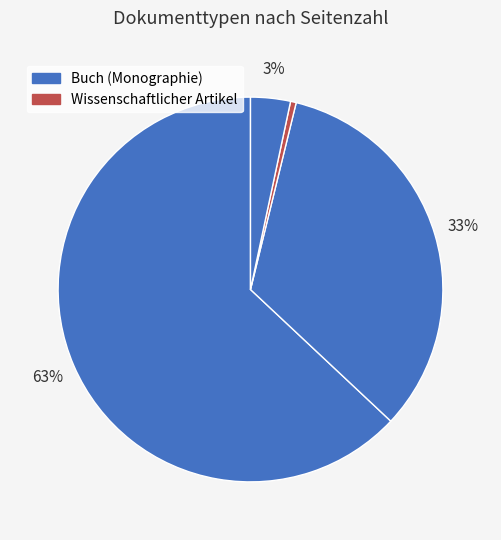

Count the number of slices in the pie.

4